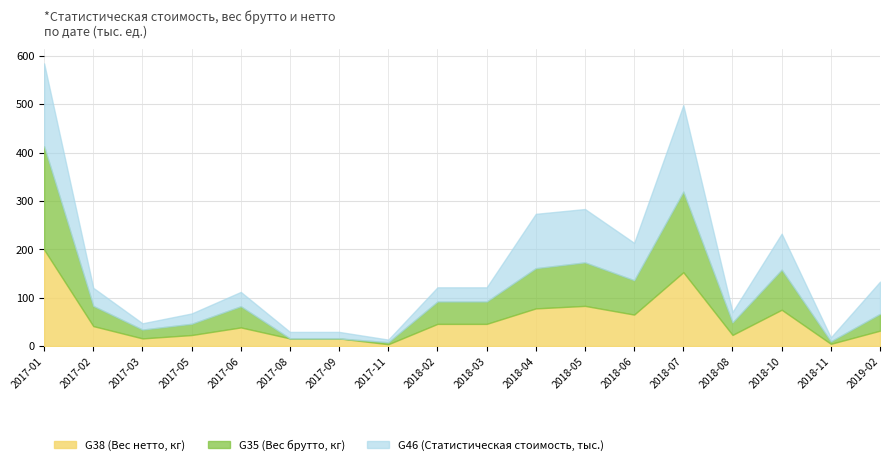

What is the total value across all series at 2018-03?

121.5